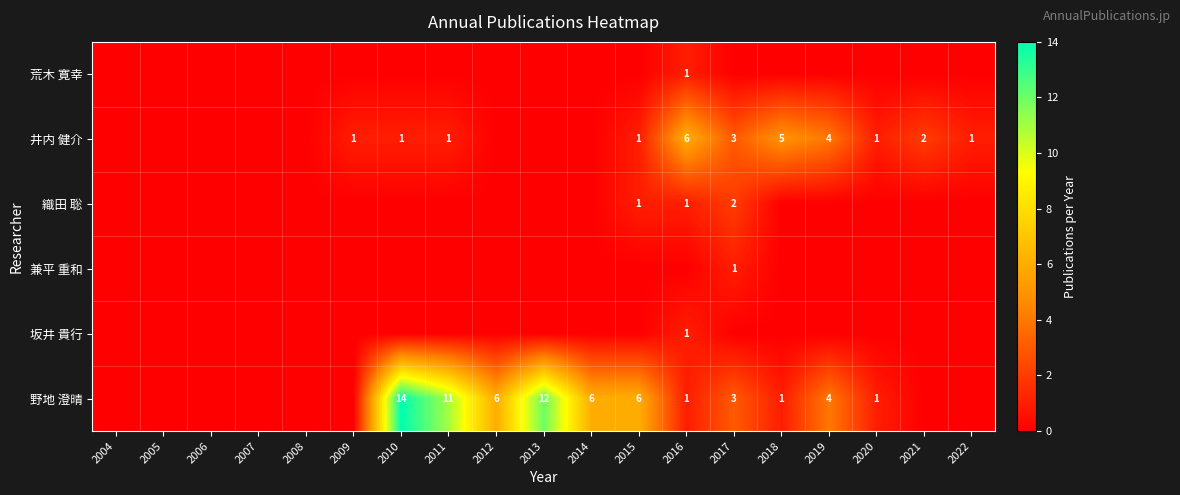

The 野地 澄晴 series shows 1 at 2018. True or false?

True